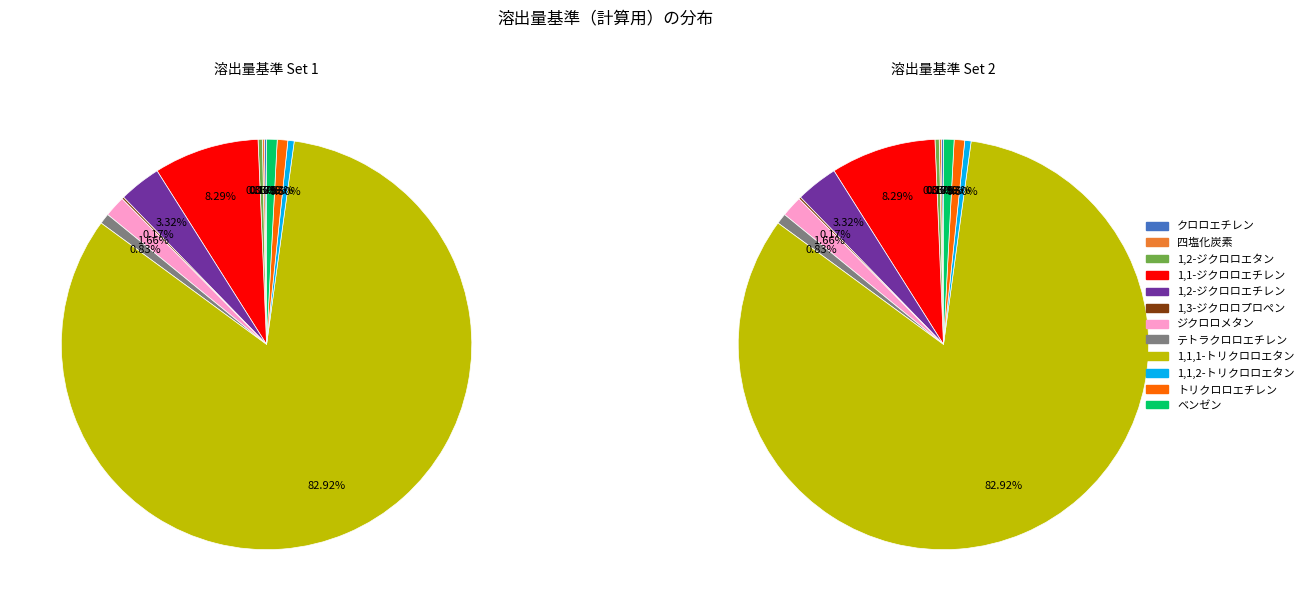

The テトラクロロエチレン slice represents 11% of the pie. True or false?

False